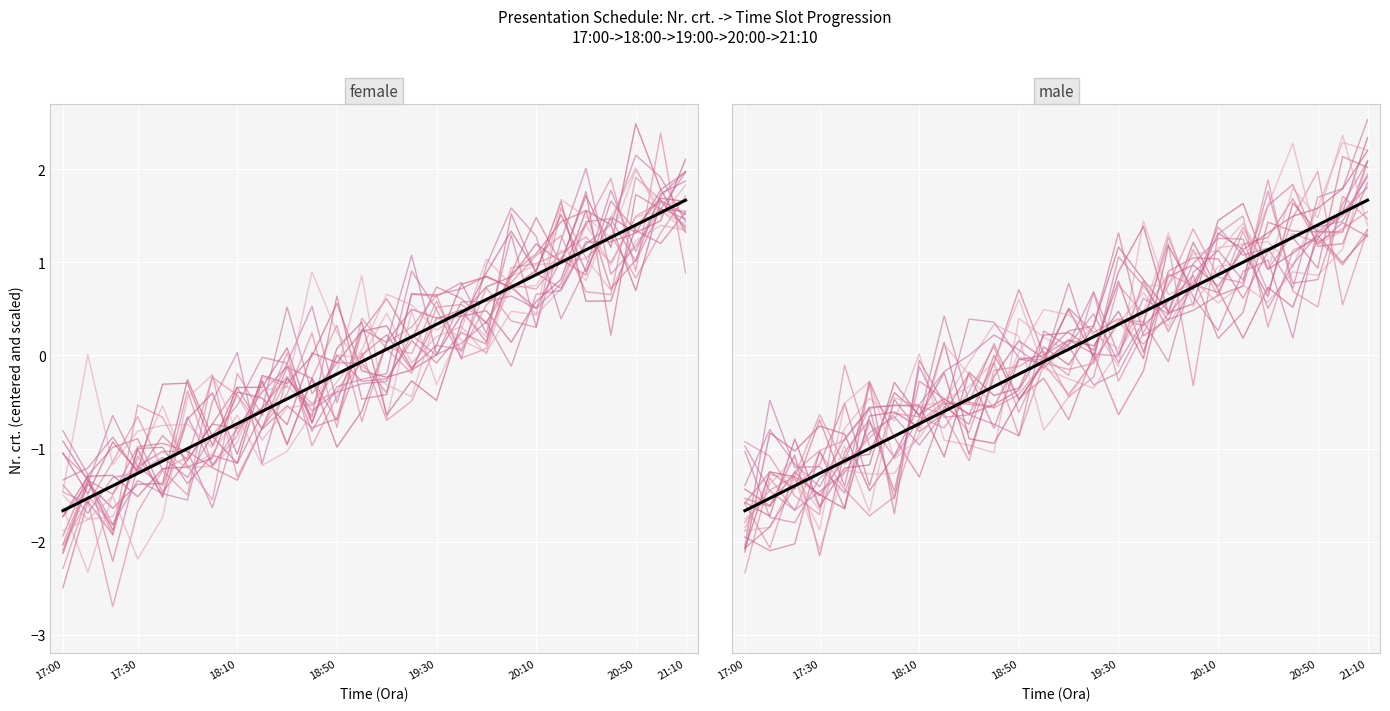

What is the change in value from 17:20 to 21:10?

+3.1